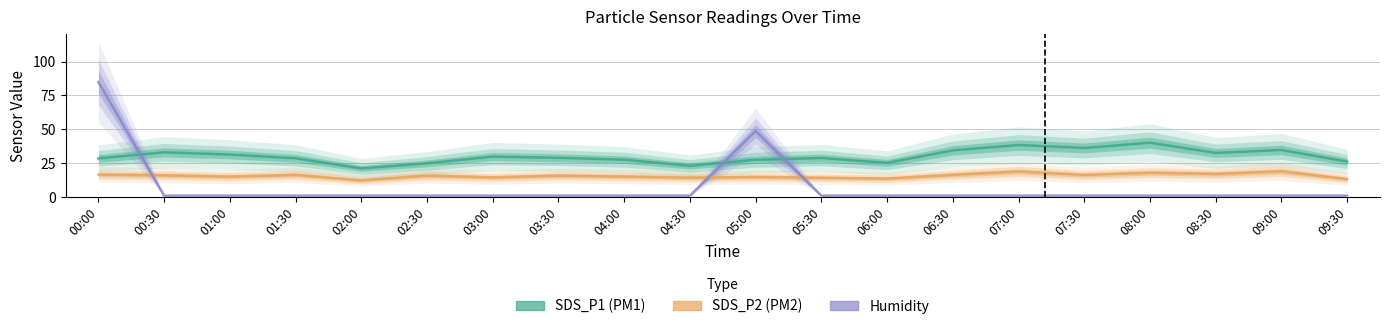

What is the spread (max minus min) of values at 06:00?

24.2